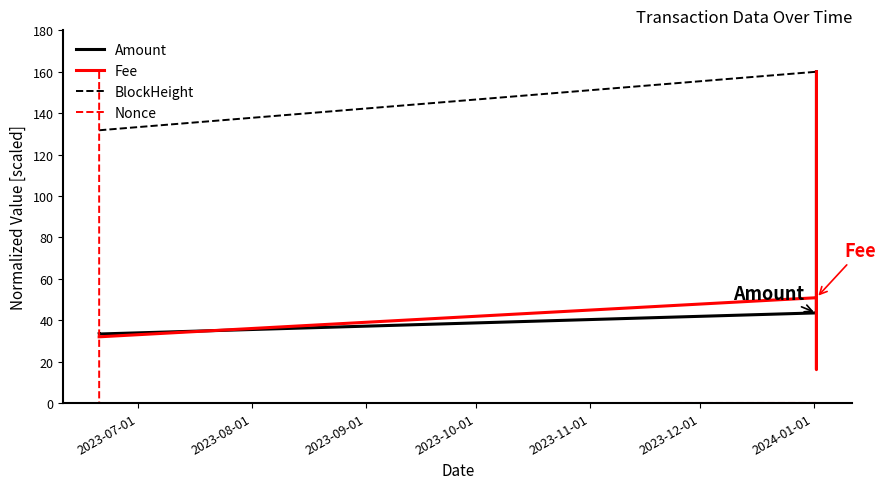

What is the highest value of the Amount series?

160.0